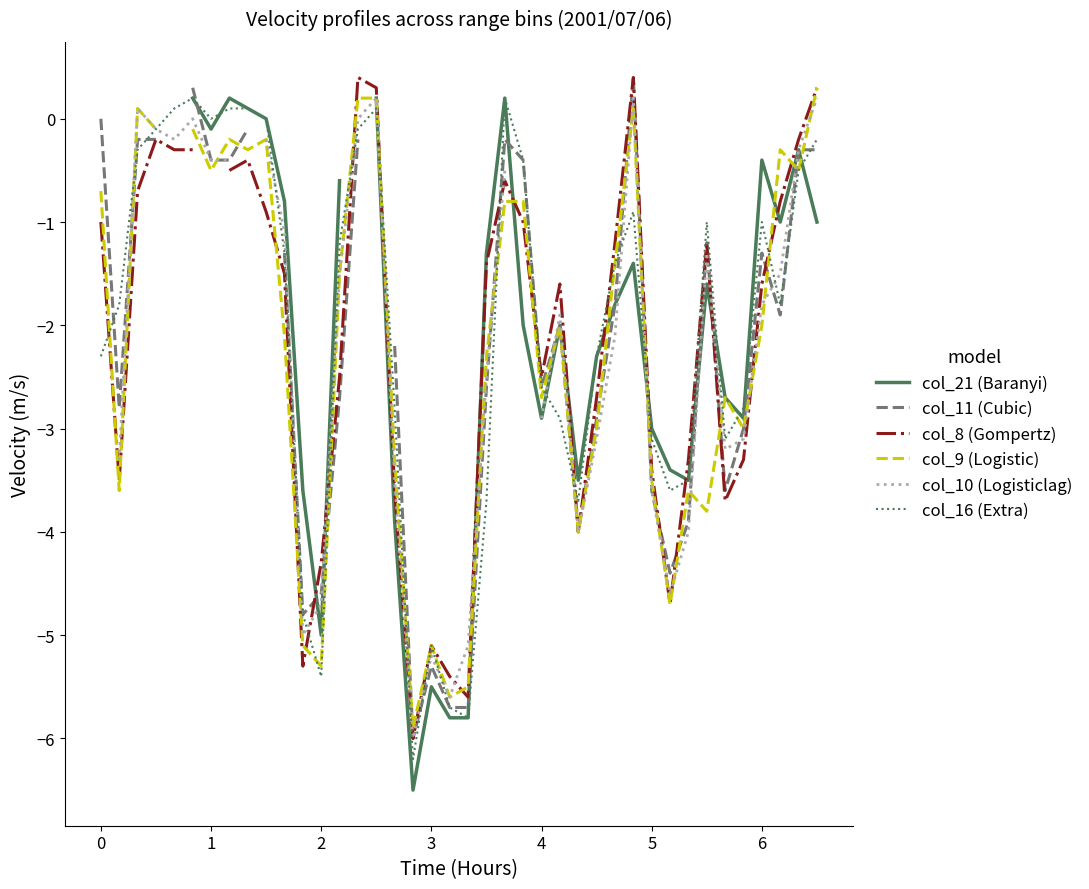

True or false: col_21 (Baranyi) and col_9 (Logistic) cross at least once.

True